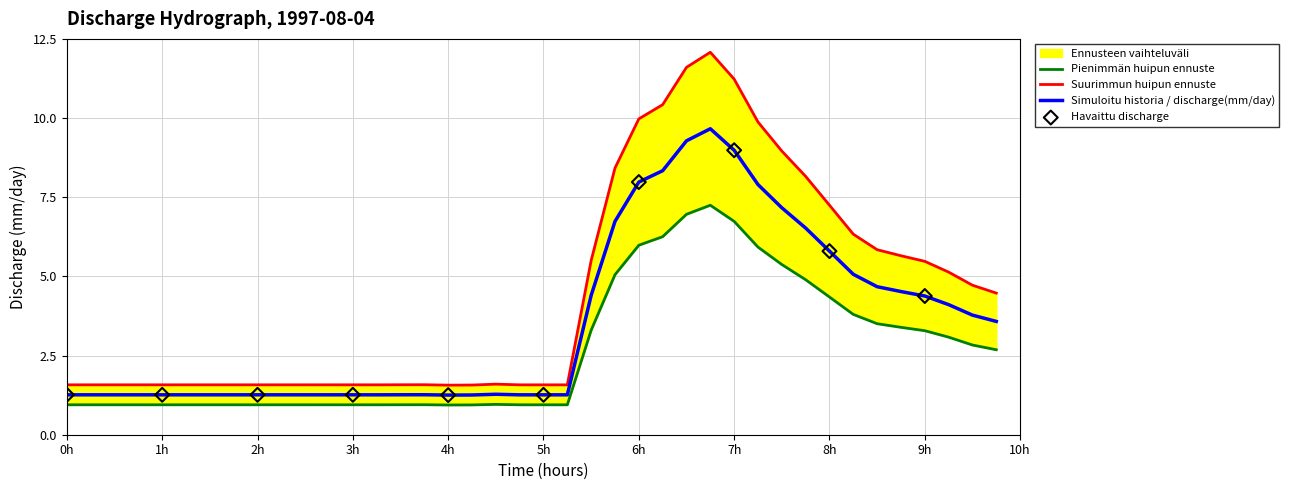

Which series contains the lowest Y value?

lower_band